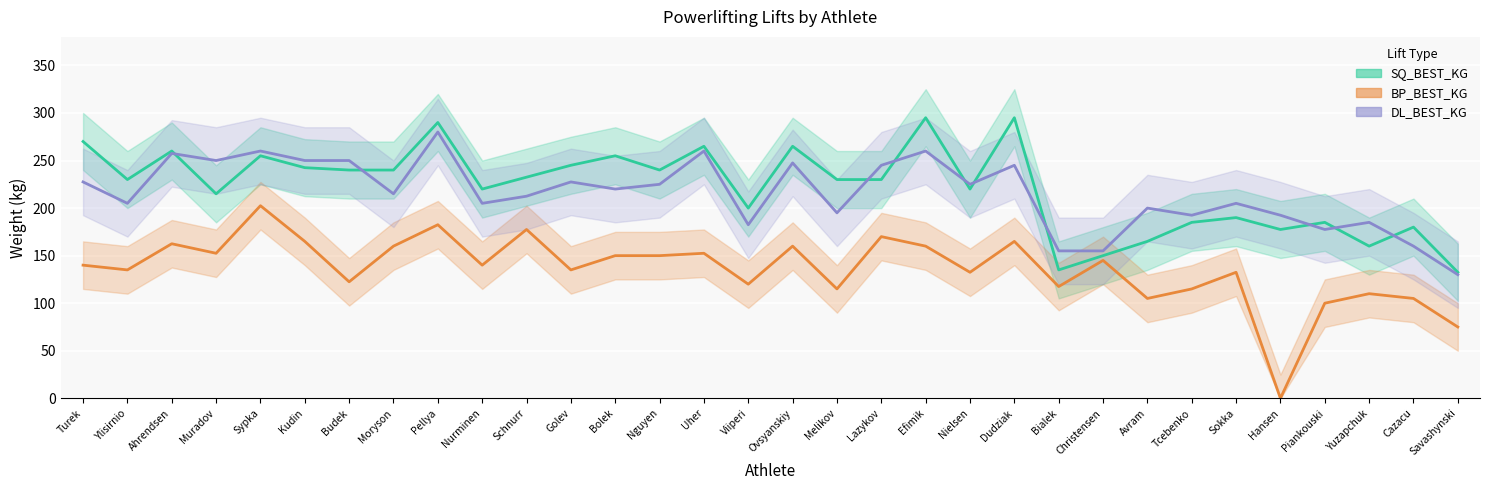

What is the sum of the DL_BEST_KG values at Dudziak and Sokka?

450.0